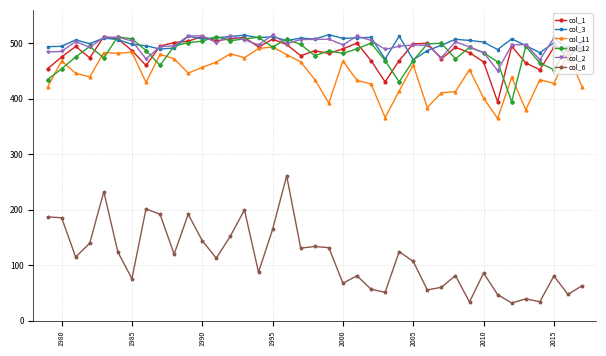

What is the value of the col_12 point at the 4th from the left?

494.1